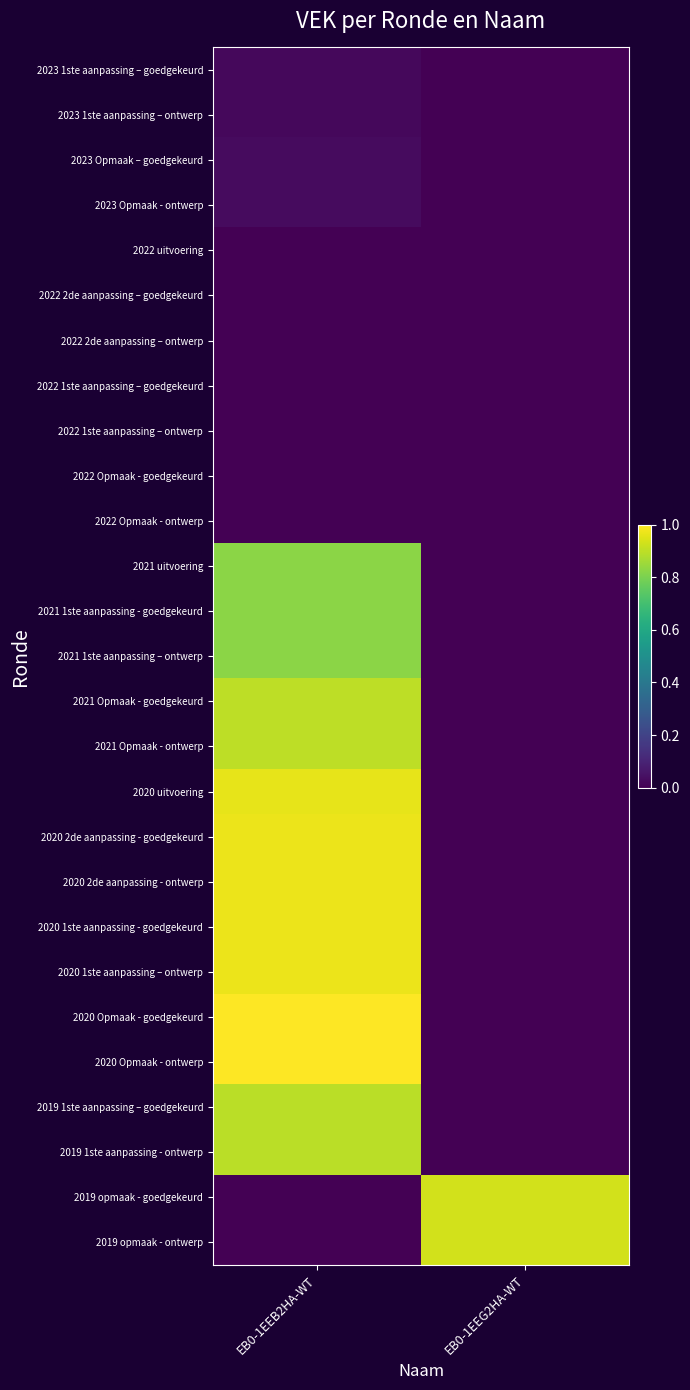

What is the maximum value shown in the chart?

1.0